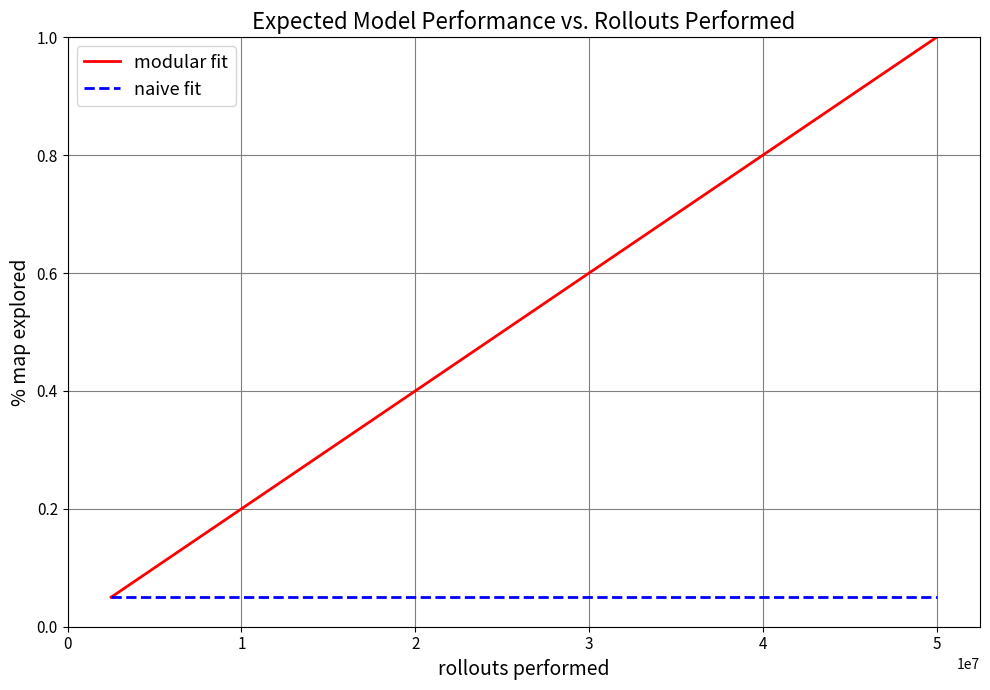

List the series in order of their peak value, highest first.

modular fit, naive fit